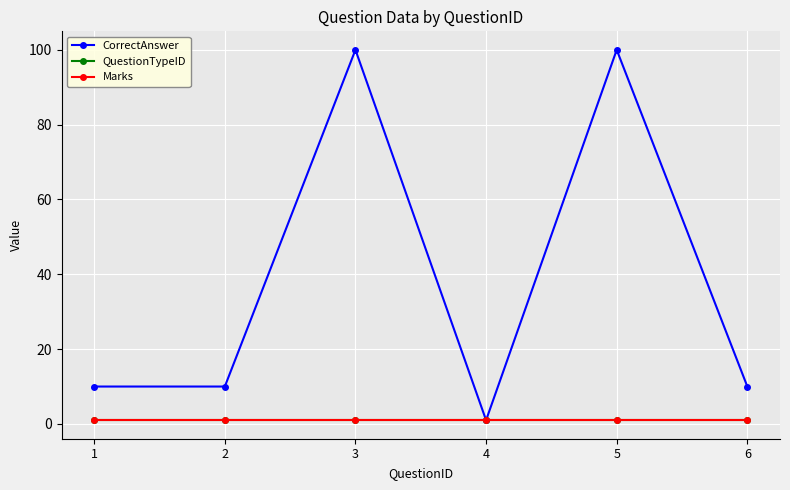

List the series in order of their peak value, highest first.

CorrectAnswer, QuestionTypeID, Marks